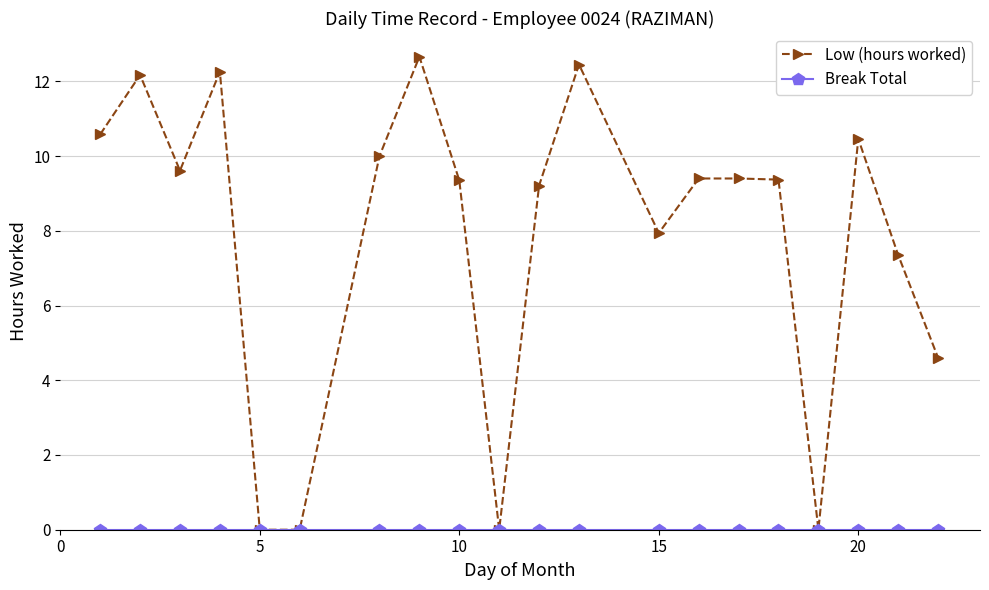

Which series has the largest range (max minus min)?

Low (hours worked)